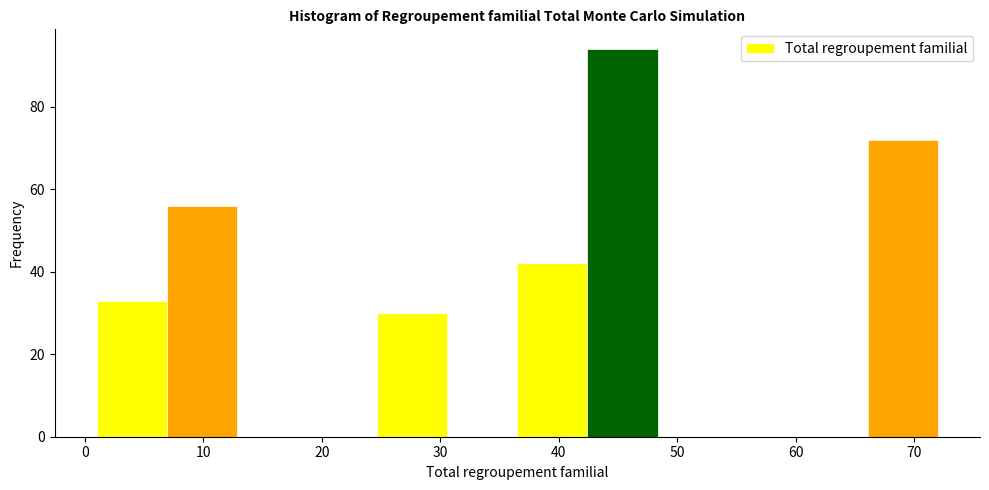

Reading left to right, transcribe this chart: for each bar, give the range it covers on the x-axis and its height. Neither the bar edges nor the heights are printed on the chart, so give them approximately, as read against the axes.

1 to 7: 34
7 to 13: 56
13 to 19: 0
19 to 25: 0
25 to 31: 30
31 to 37: 0
37 to 42: 42
42 to 48: 94
48 to 54: 0
54 to 60: 0
60 to 66: 0
66 to 72: 72